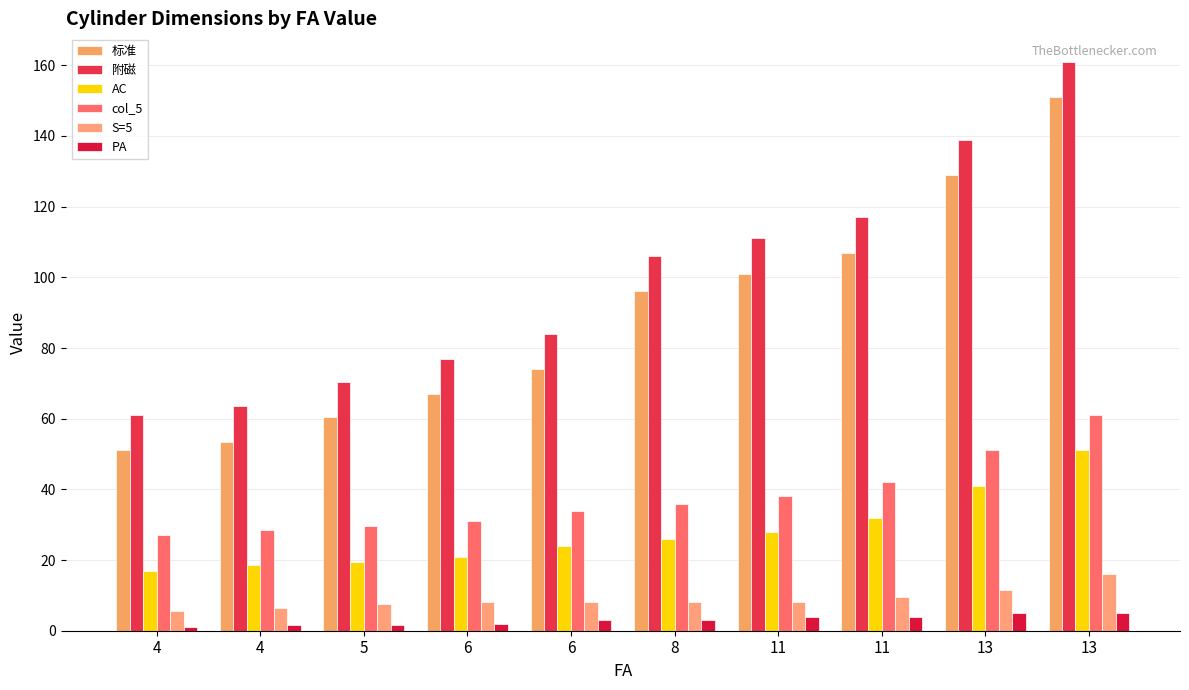

How many data points in AC are less than 26?

5